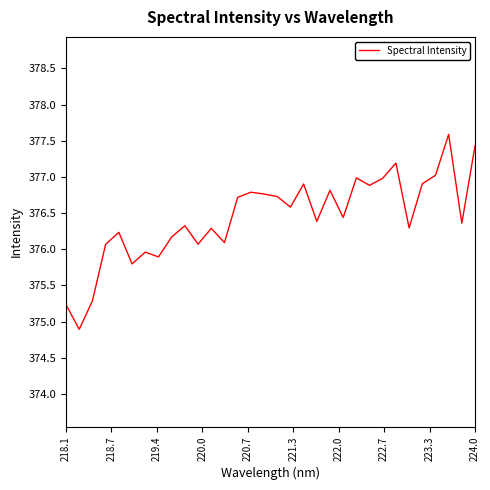

What is the greatest value displayed?

377.6